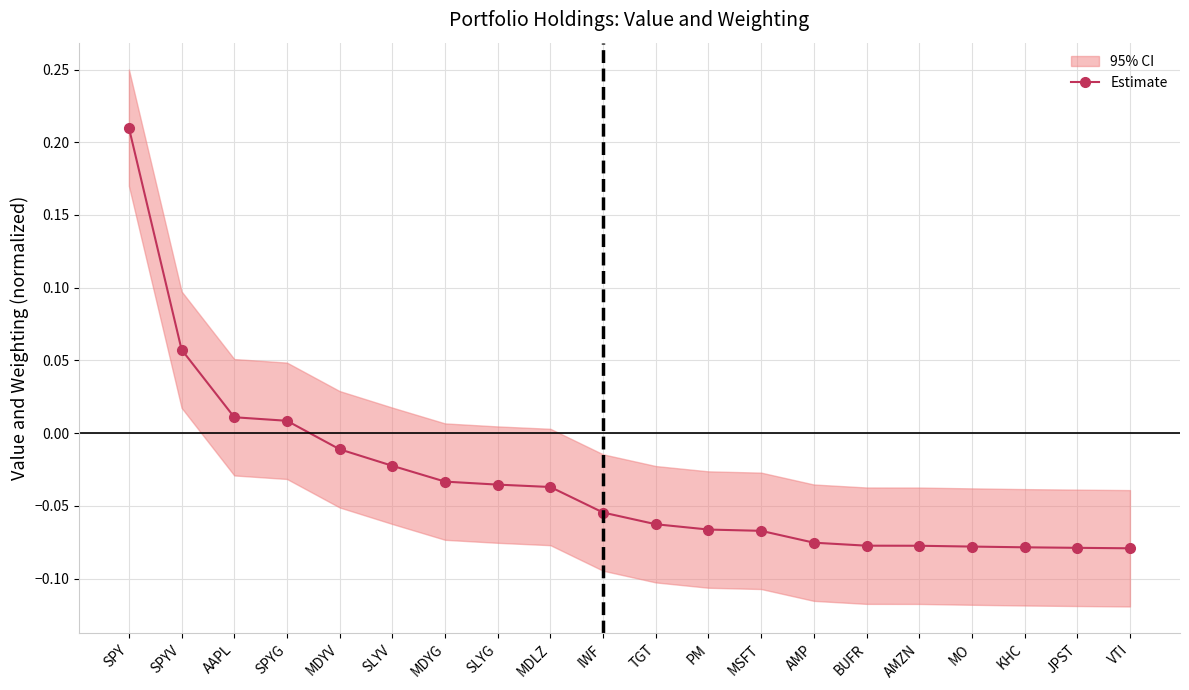

List the labels in order of value, largest first.

SPY, SPYV, AAPL, SPYG, MDYV, SLYV, MDYG, SLYG, MDLZ, IWF, TGT, PM, MSFT, AMP, BUFR, AMZN, MO, KHC, JPST, VTI